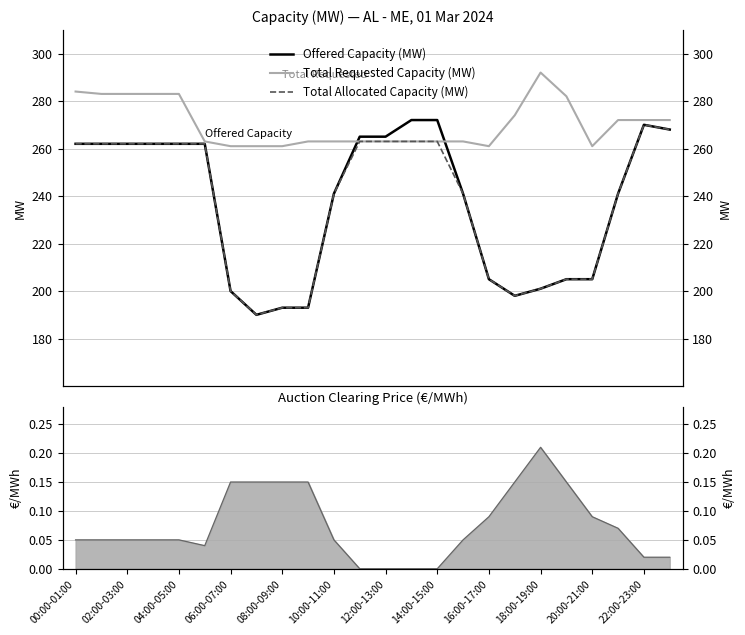

True or false: Total Requested Capacity (MW) and Total Allocated Capacity (MW) cross at least once.

False